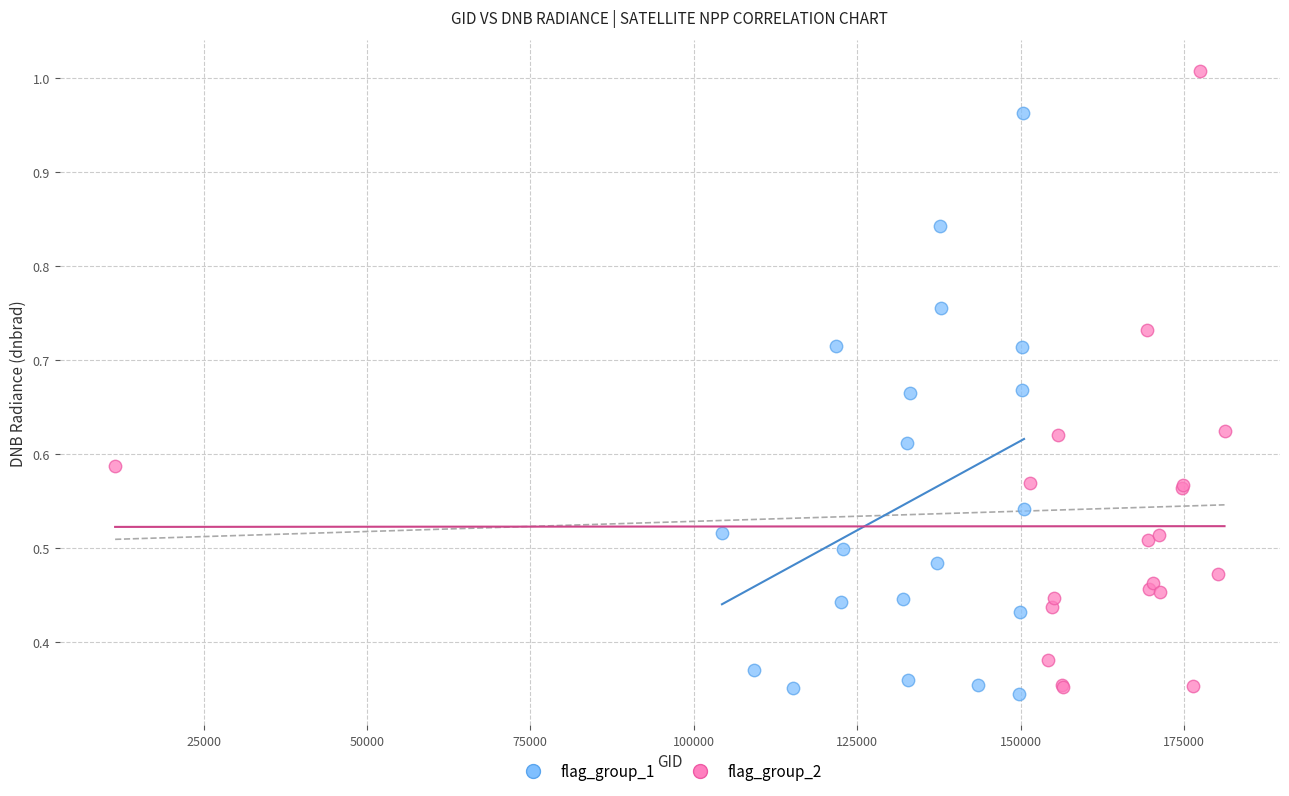

Which series reaches the maximum Y coordinate?

flag_group_2